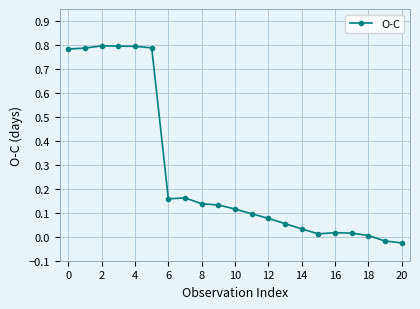

What is the average value?

0.3